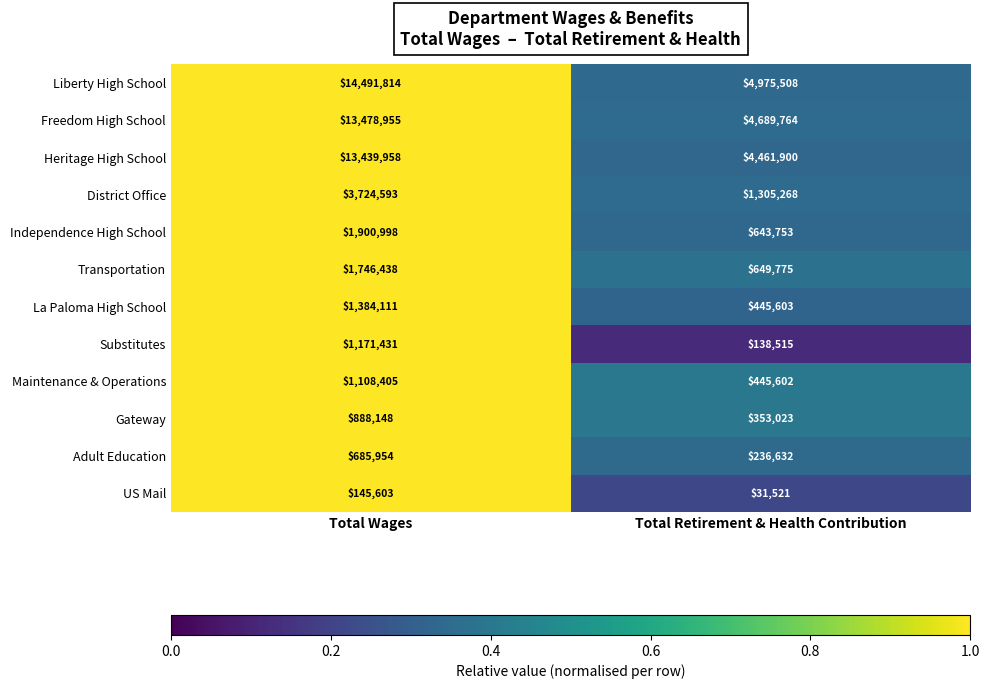

What is the difference between the maximum and minimum values in the Adult Education series?

449322